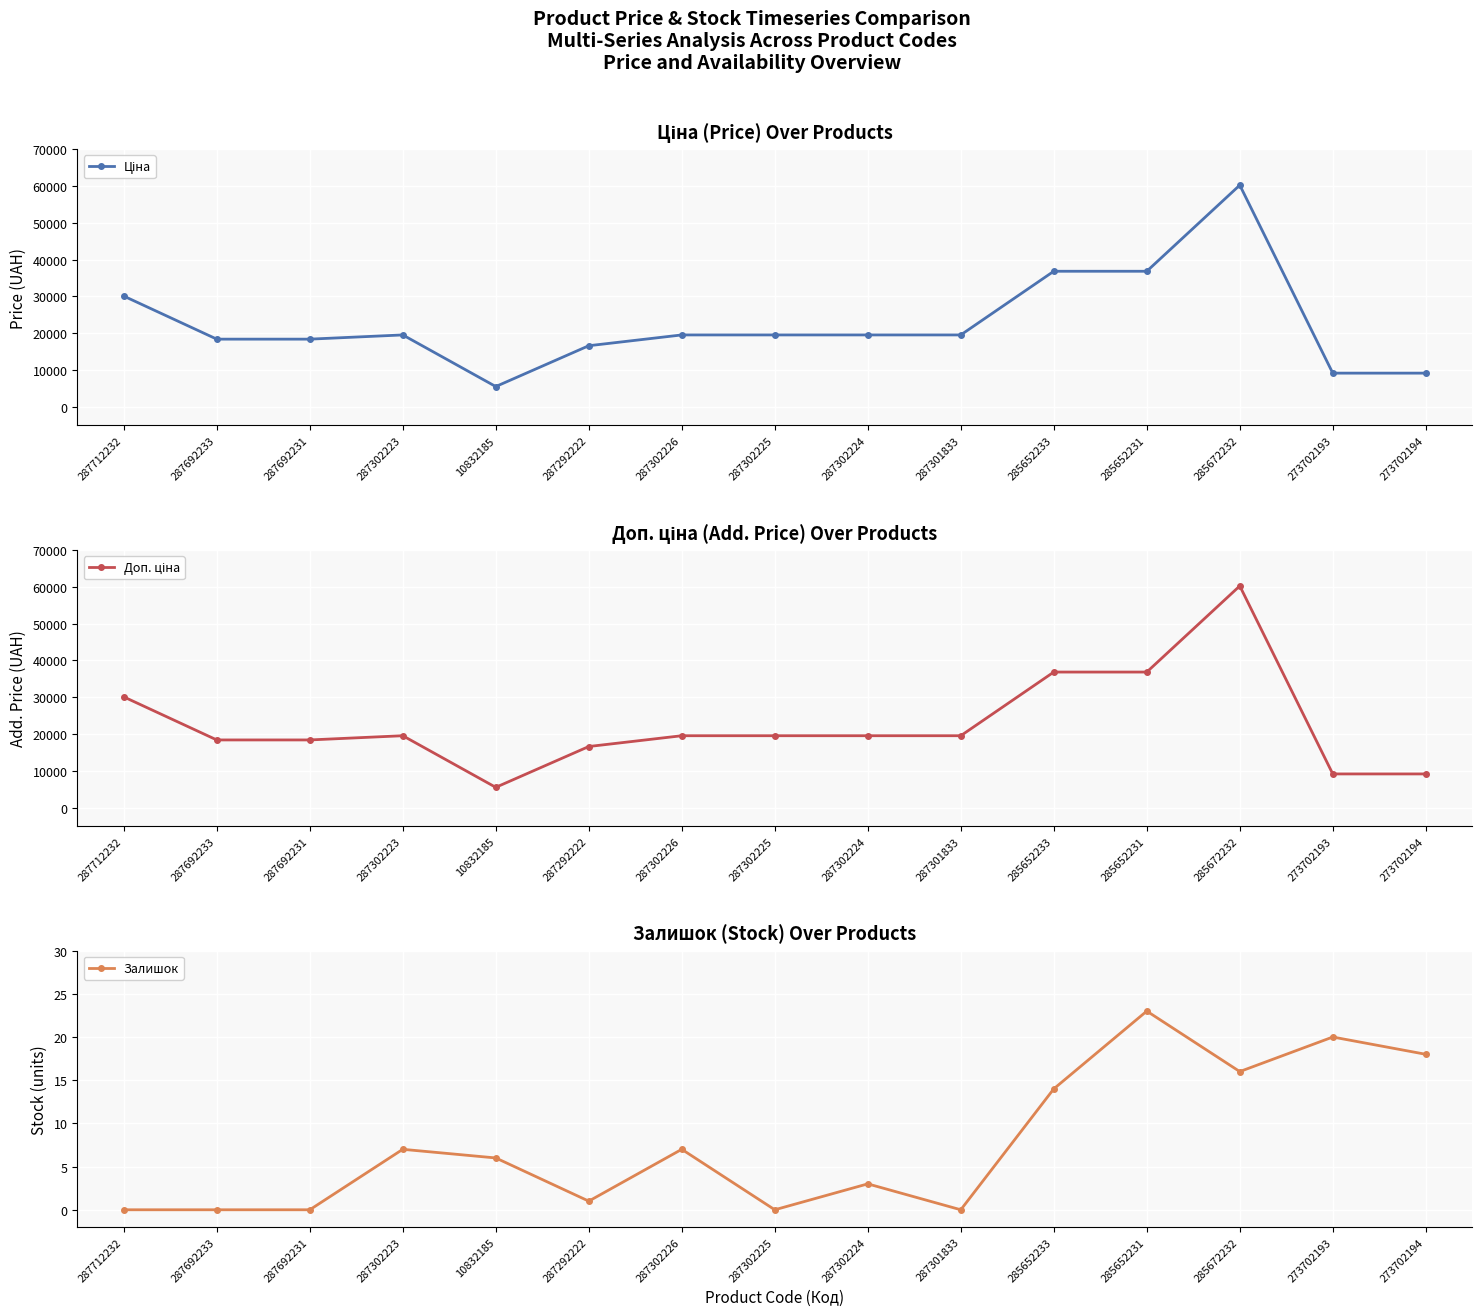

Read the Доп. ціна value at 273702193.

9196.3